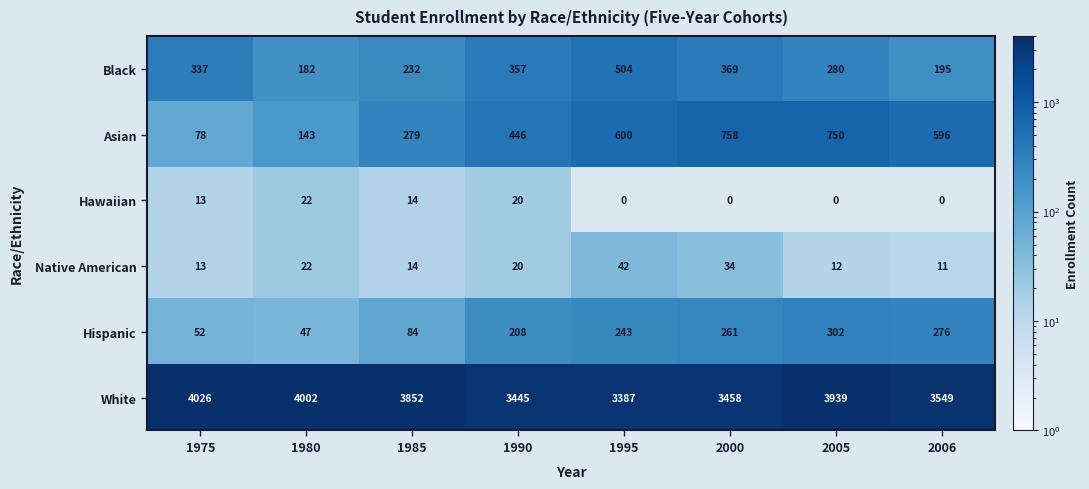

Where is Hawaiian nearest to the value 11?

1975